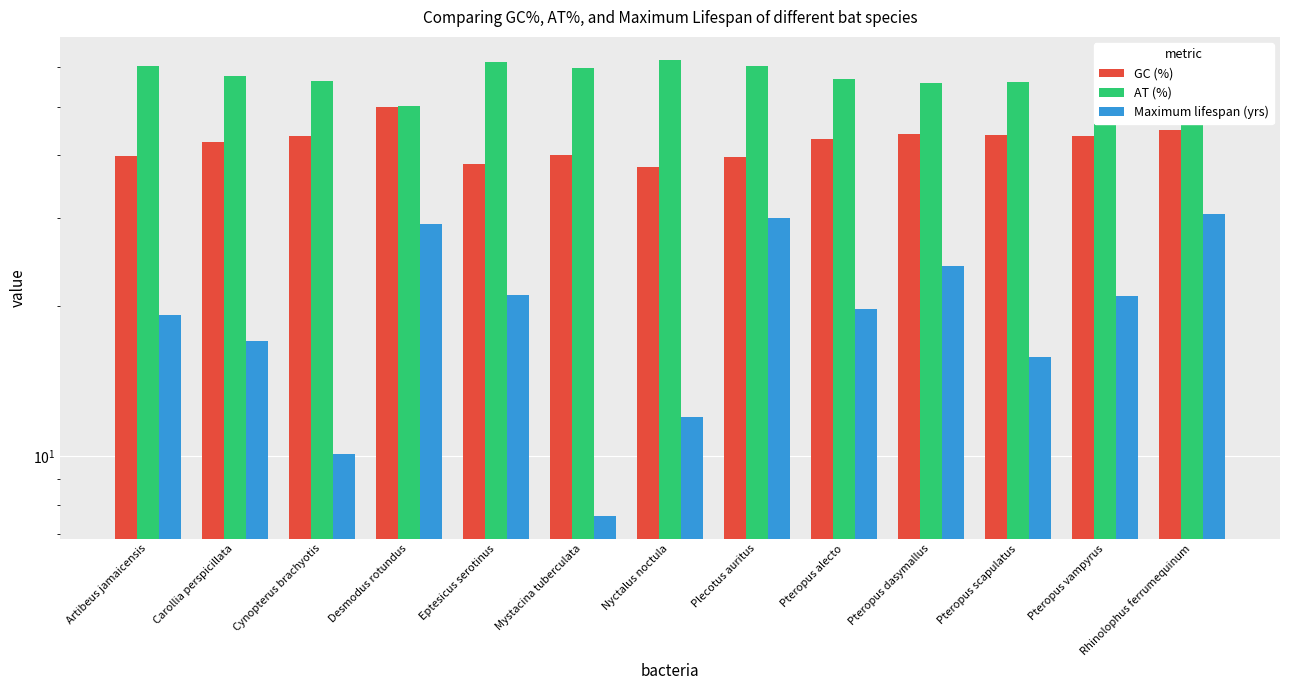

What is the total value across all series at Nyctalus noctula?

112.0